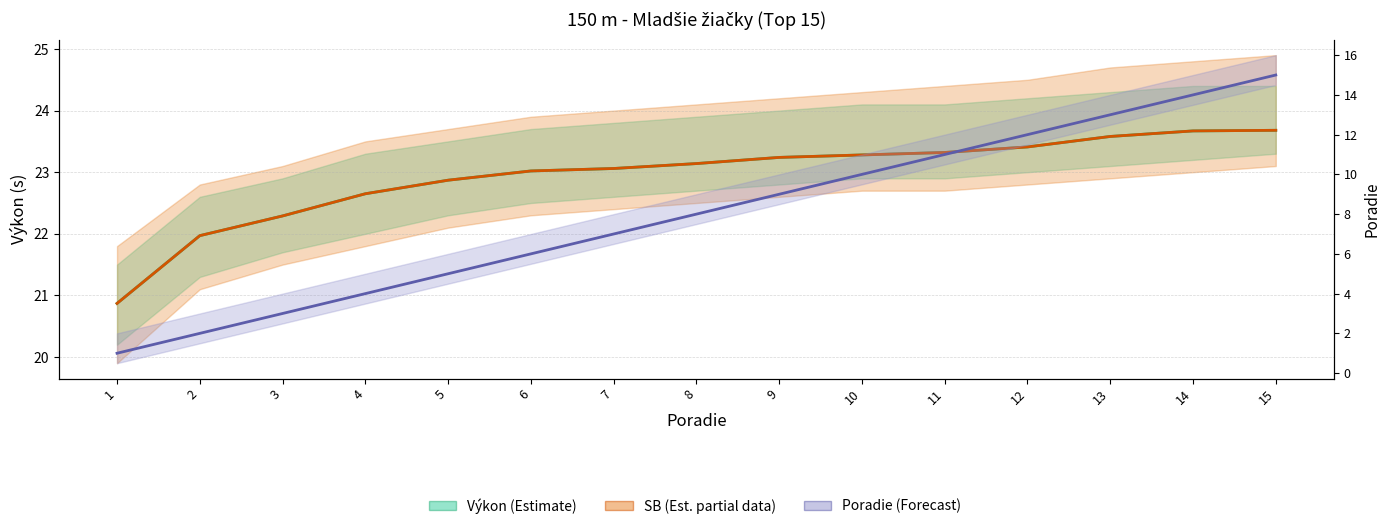

Is it true that Výkon (Estimate) equals 40.4 at 13?

False